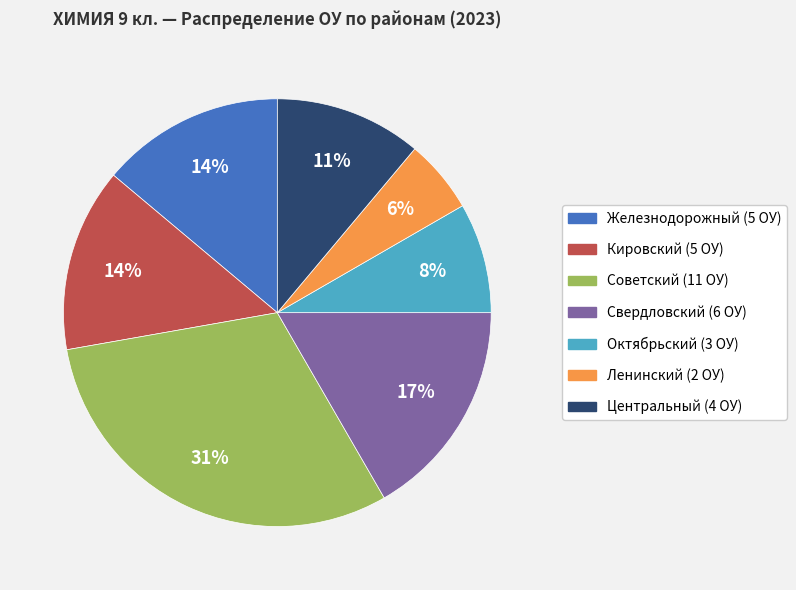

To the nearest percent, what is the difference between the largest and smallest slice percentages?

25%